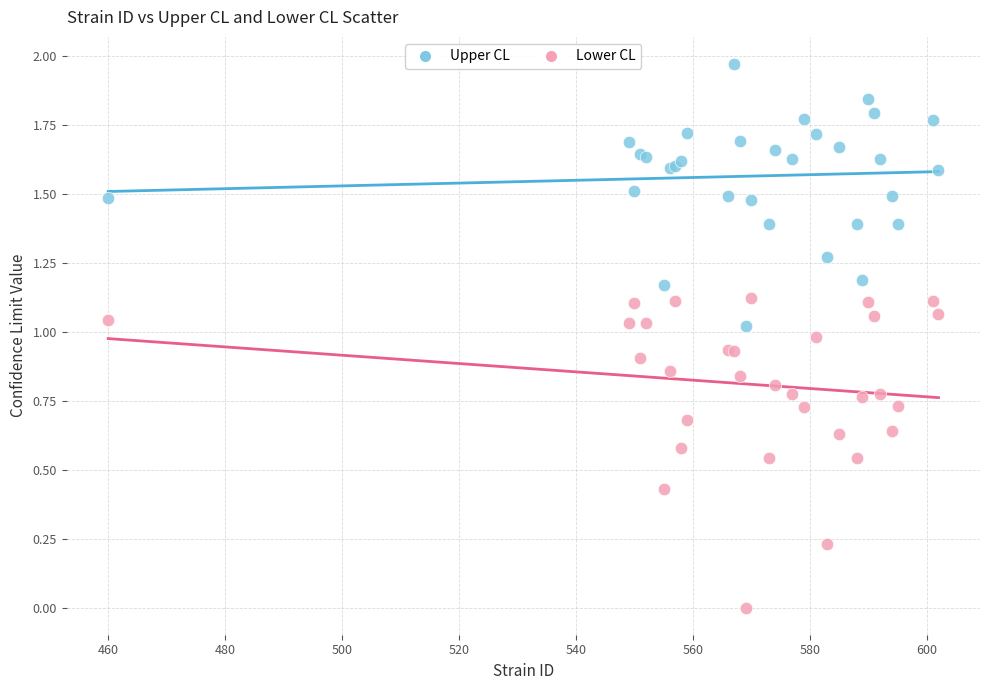

What is the X range (max minus min) for the scatter plot?

142.0